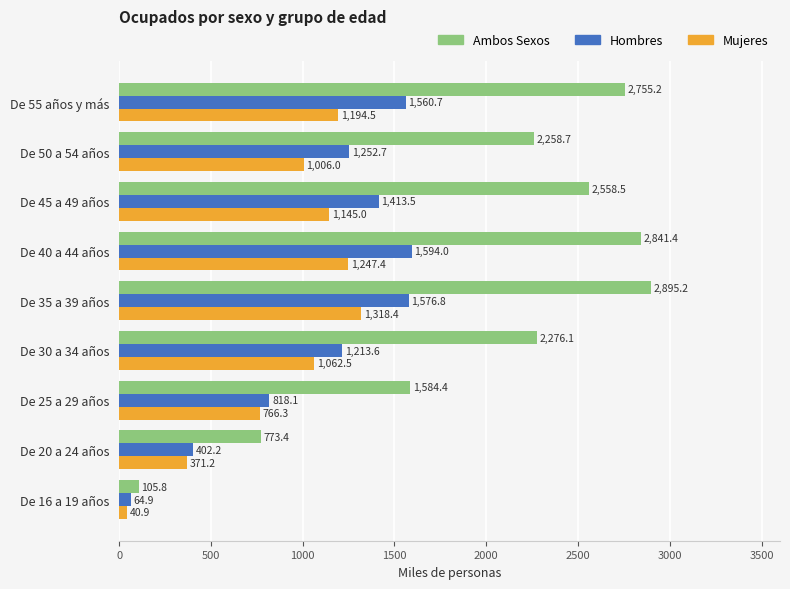

List the series in order of their peak value, lowest first.

Mujeres, Hombres, Ambos Sexos